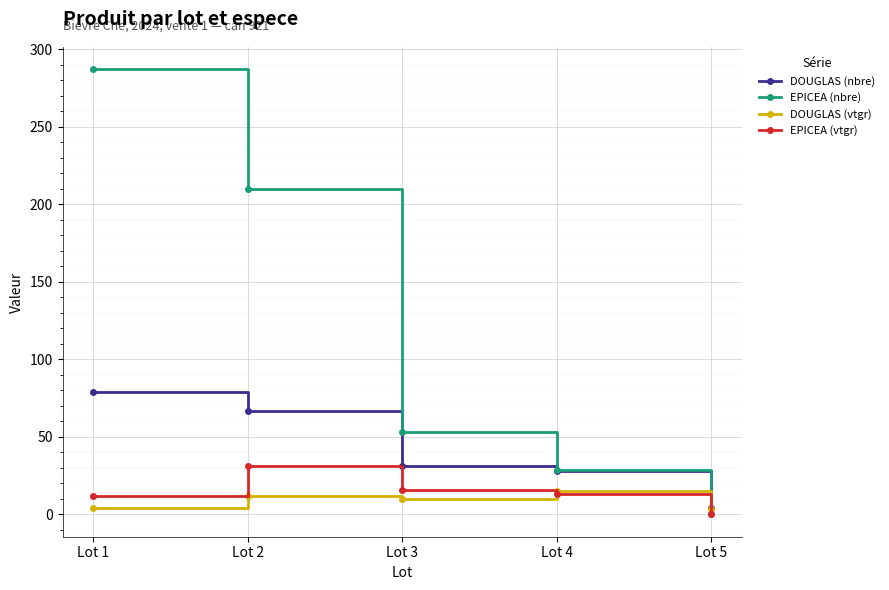

What is the difference between the EPICEA (vtgr) values at Lot 1 and Lot 2?

19.3